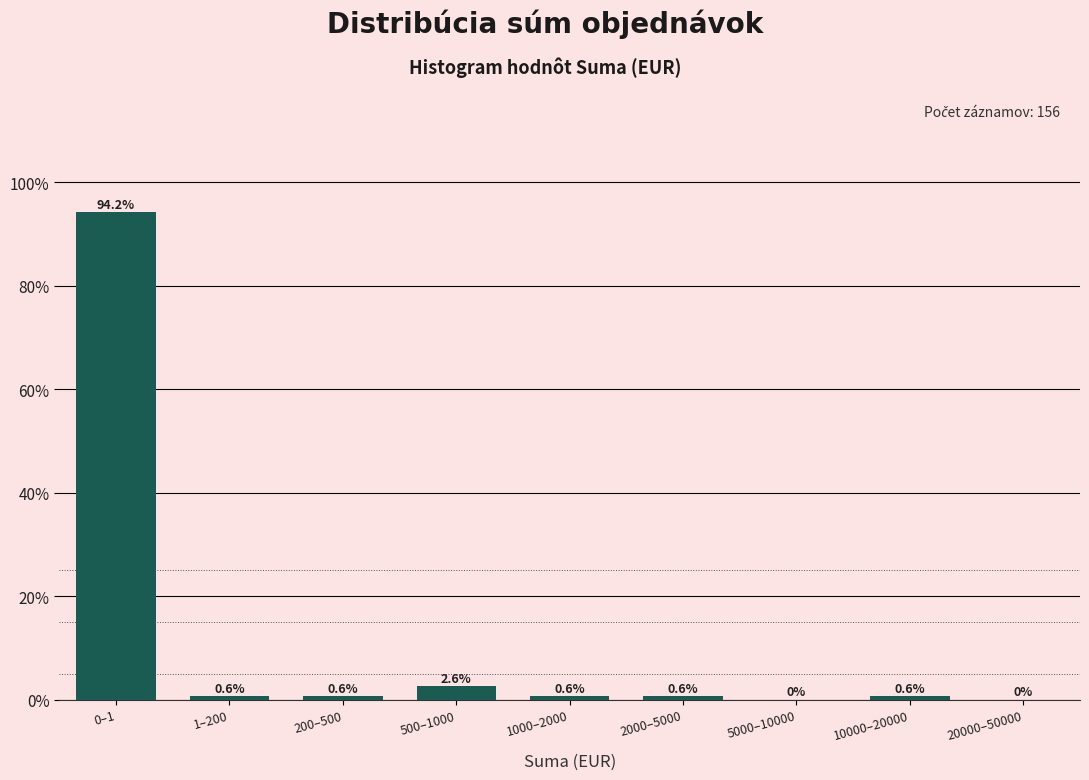

Reading left to right, extract all data points from this chart.

0–1=94.2	1–200=0.6	200–500=0.6	500–1000=2.6	1000–2000=0.6	2000–5000=0.6	5000–10000=0.0	10000–20000=0.6	20000–50000=0.0